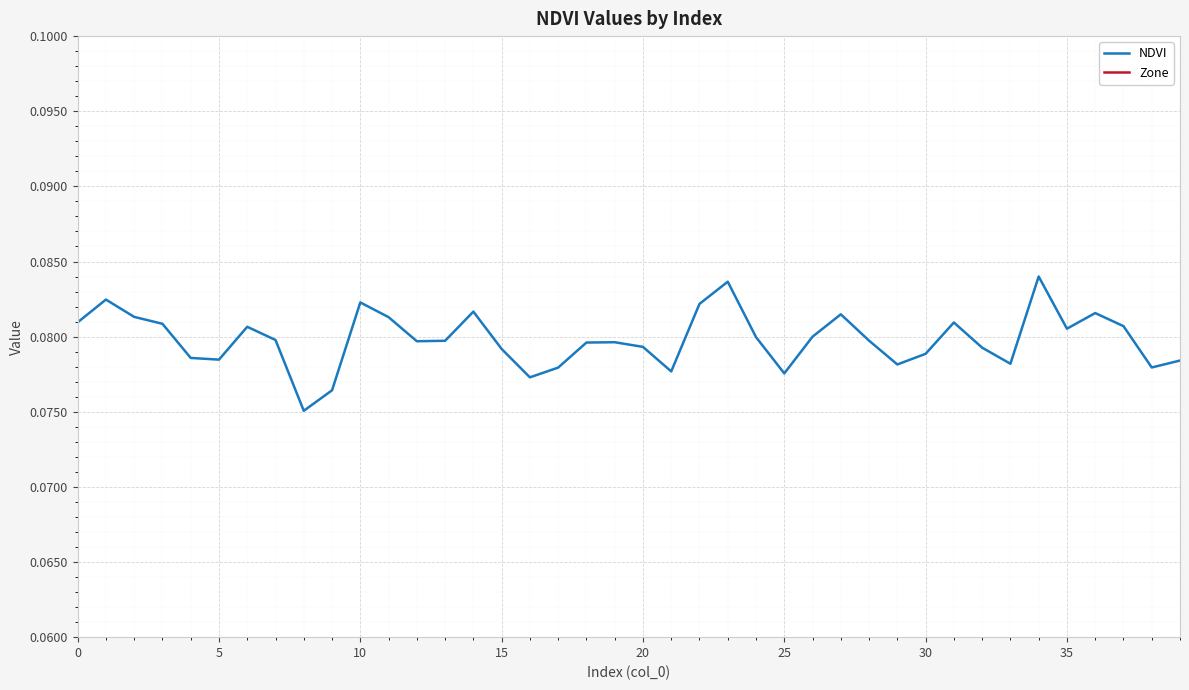

What is the value of the NDVI point at the 8th from the left?

0.1